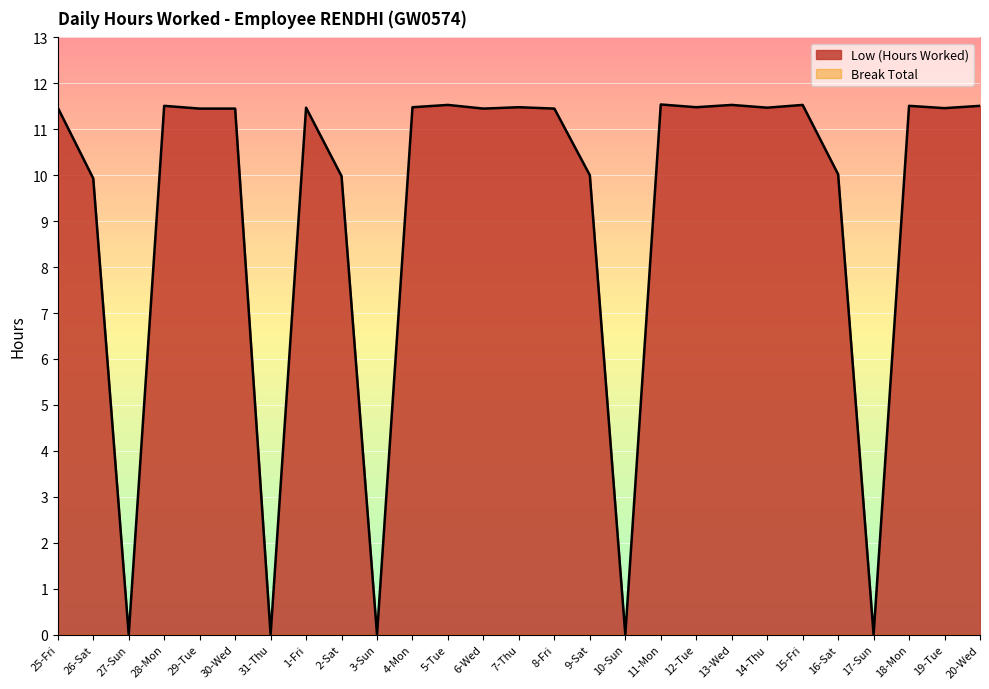

What is the label of the 11th point from the right?

10-Sun